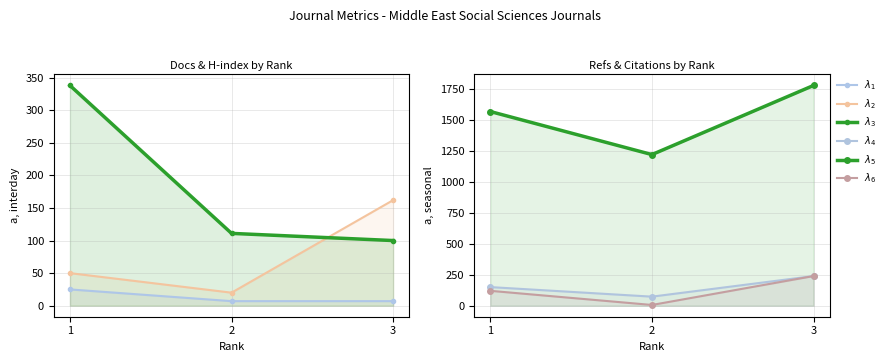

What value does the $\lambda_1$ series have at 3, to the nearest 5?

5